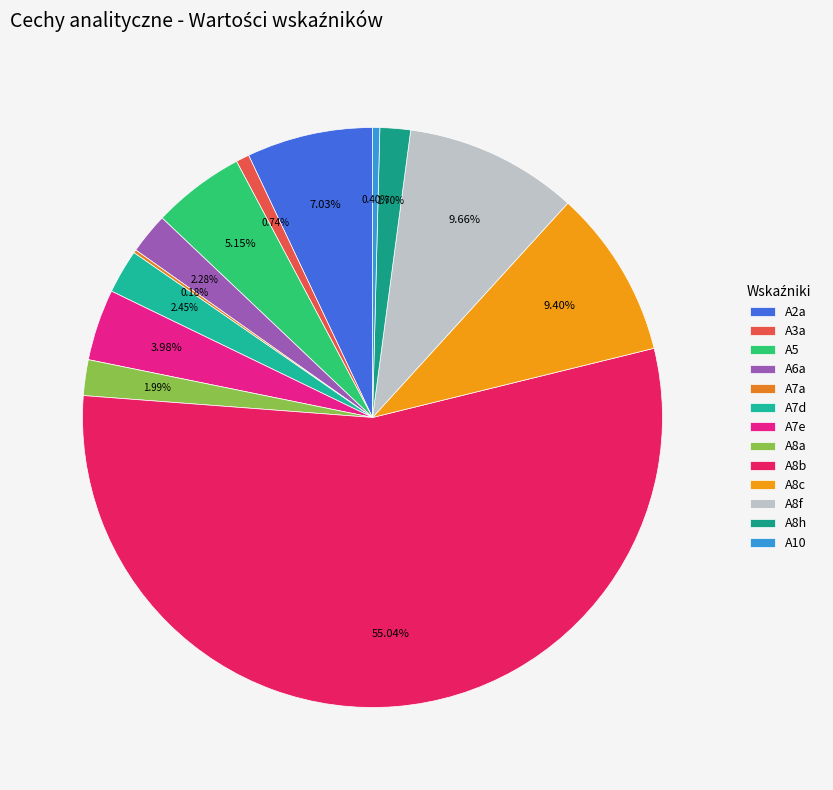

How many slices are in this pie chart?

13